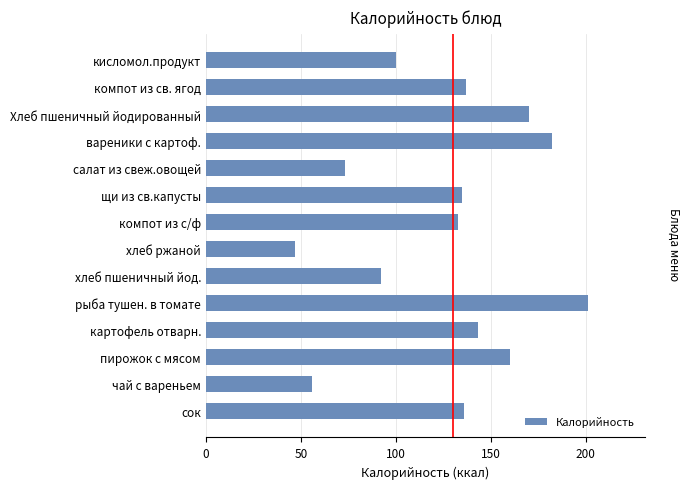

Does the chart contain stacked bars?

No